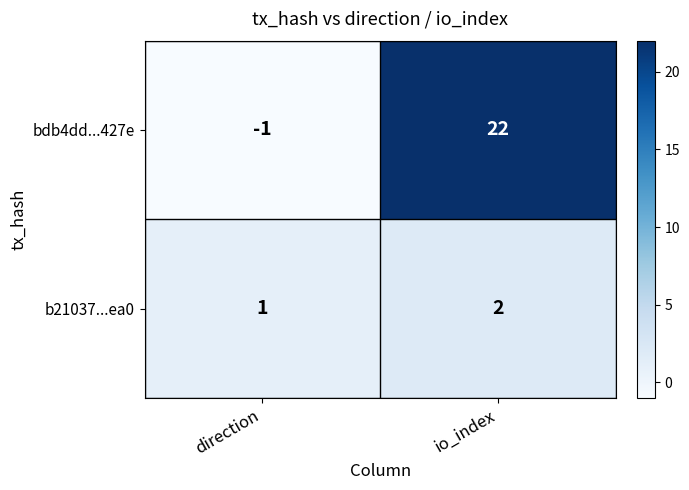

What is the sum of the bdb4dd...427e values at direction and io_index?

21